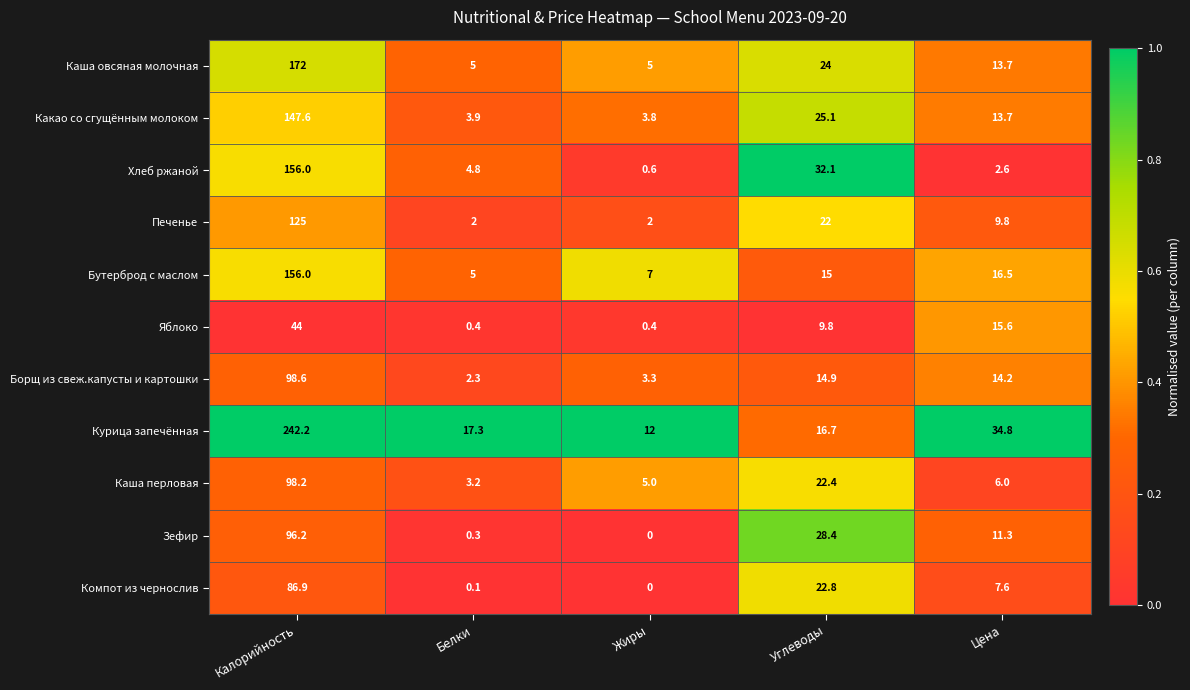

List the labels in order of Каша перловая value, smallest first.

Белки, Жиры, Цена, Углеводы, Калорийность